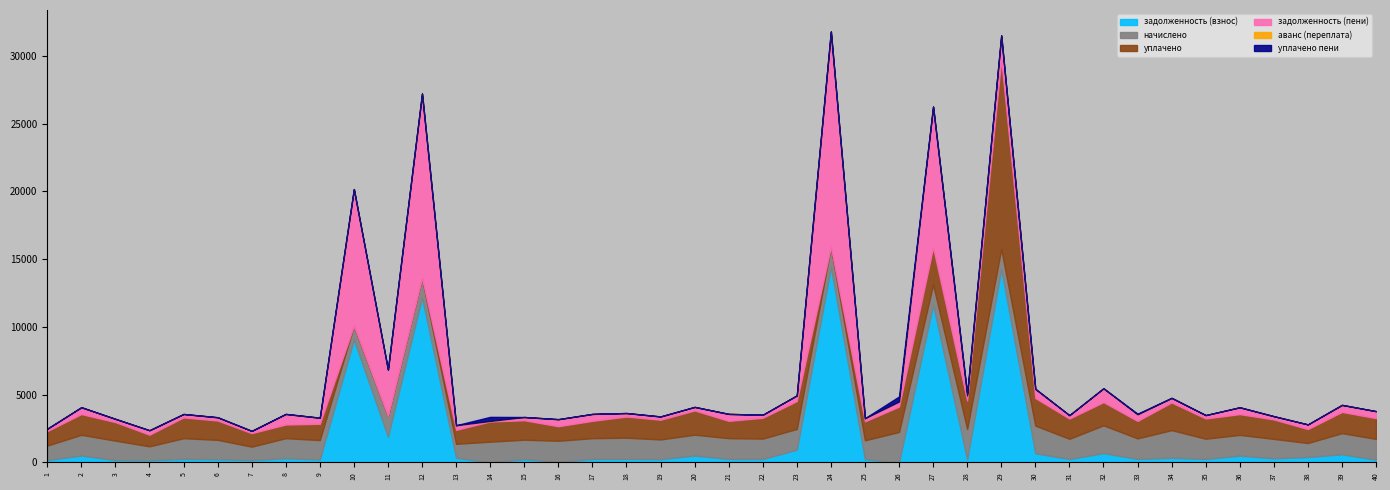

What is the average value of the уплачено пени series?

22.2